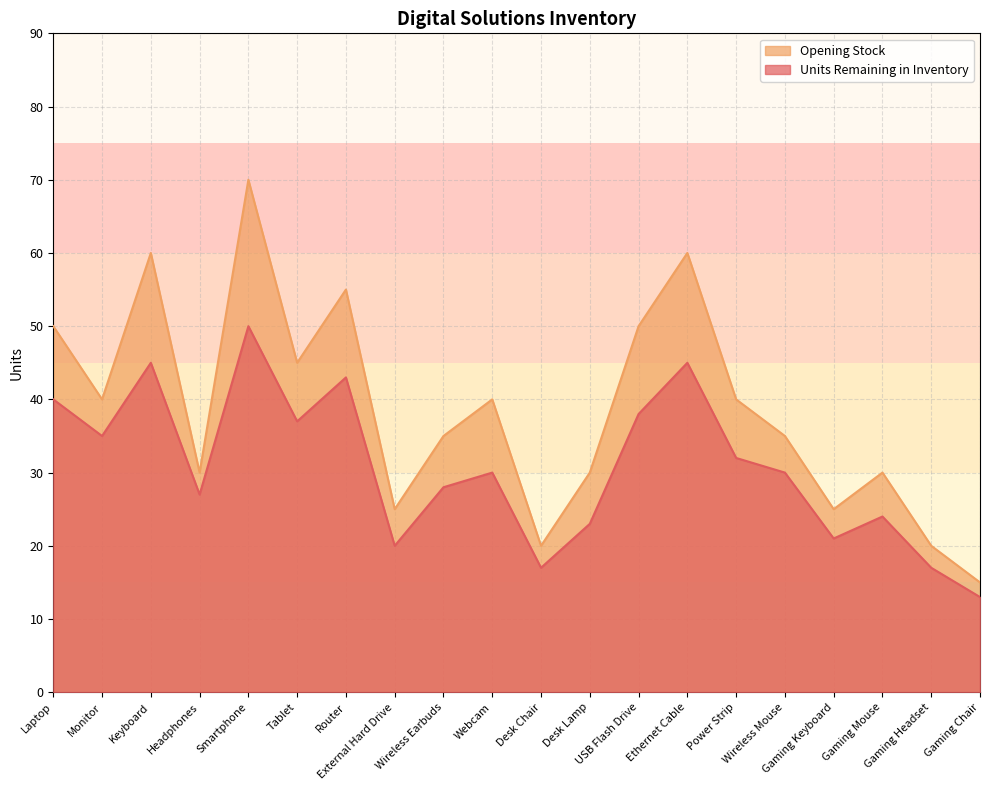

At which label does Opening Stock first exceed 40?

Laptop